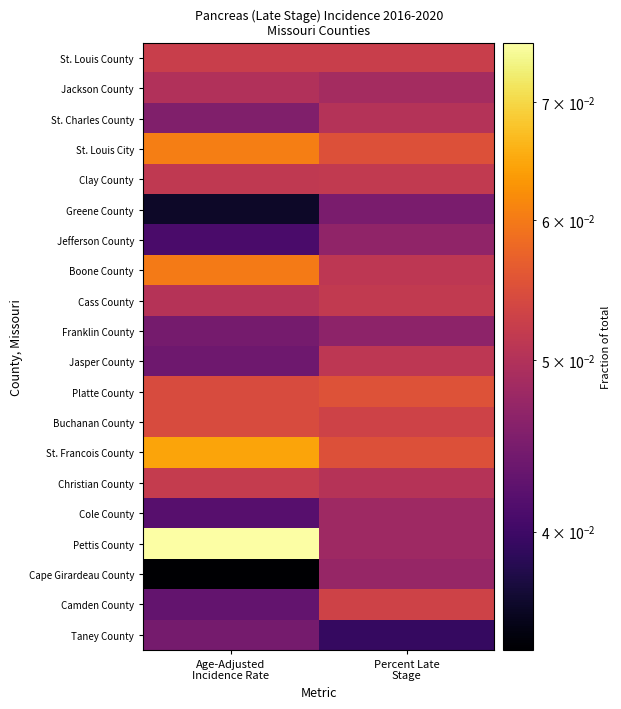

Which series has the largest range (max minus min)?

Pettis County